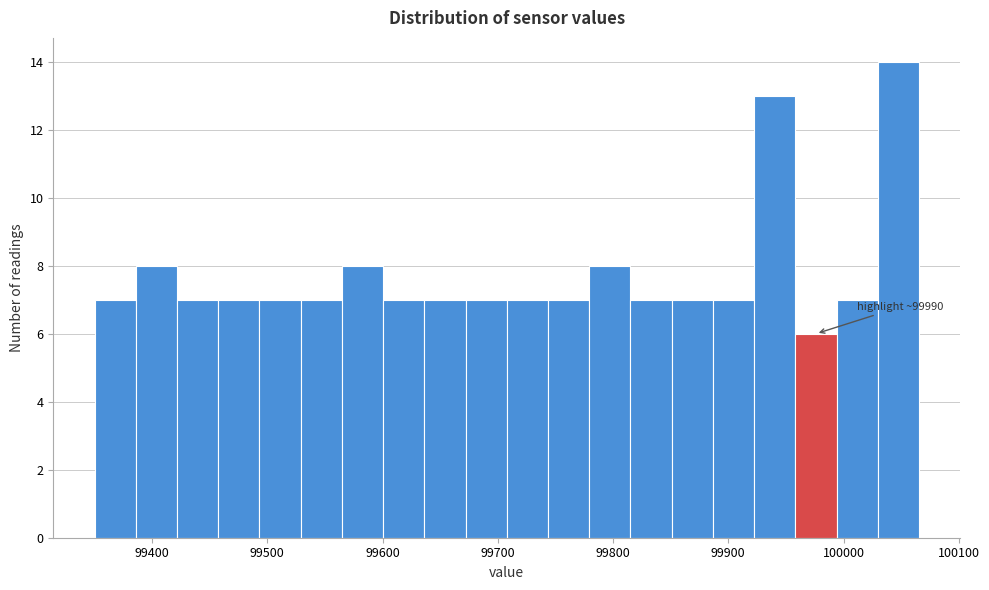

Read against the x-axis, roughly where is the centre of the tallest bar?

100050